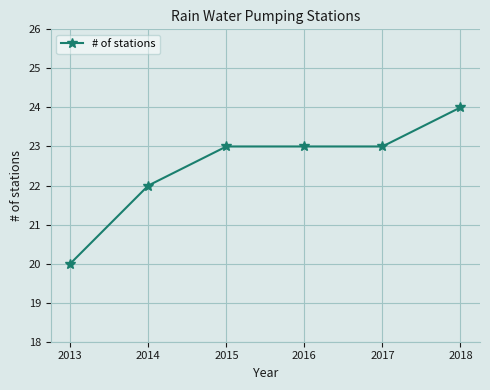

True or false: there are more than 2 points higher than both neighbors.

False